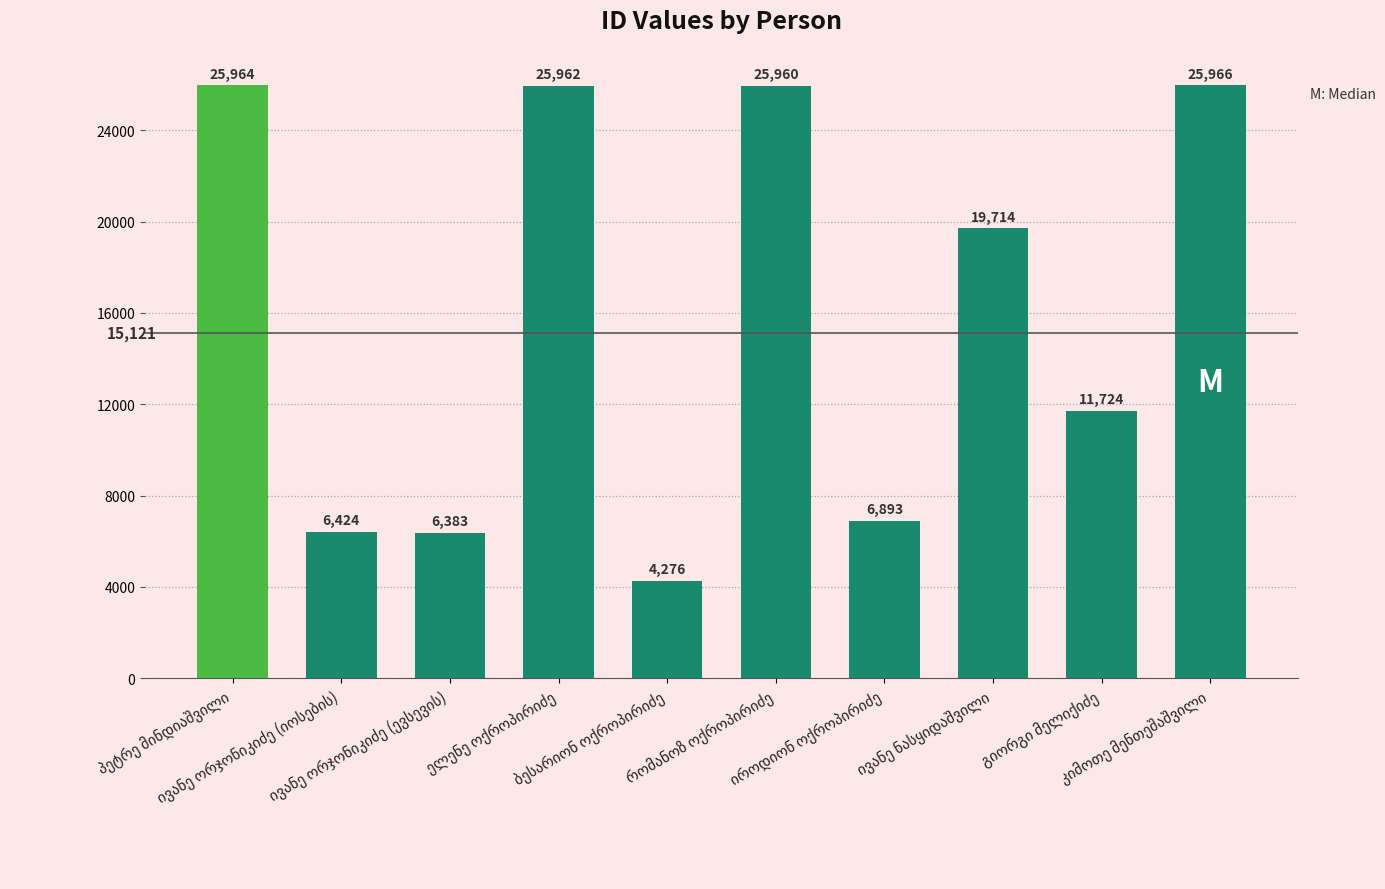

What is the value of the 9th bar from the left?

11724